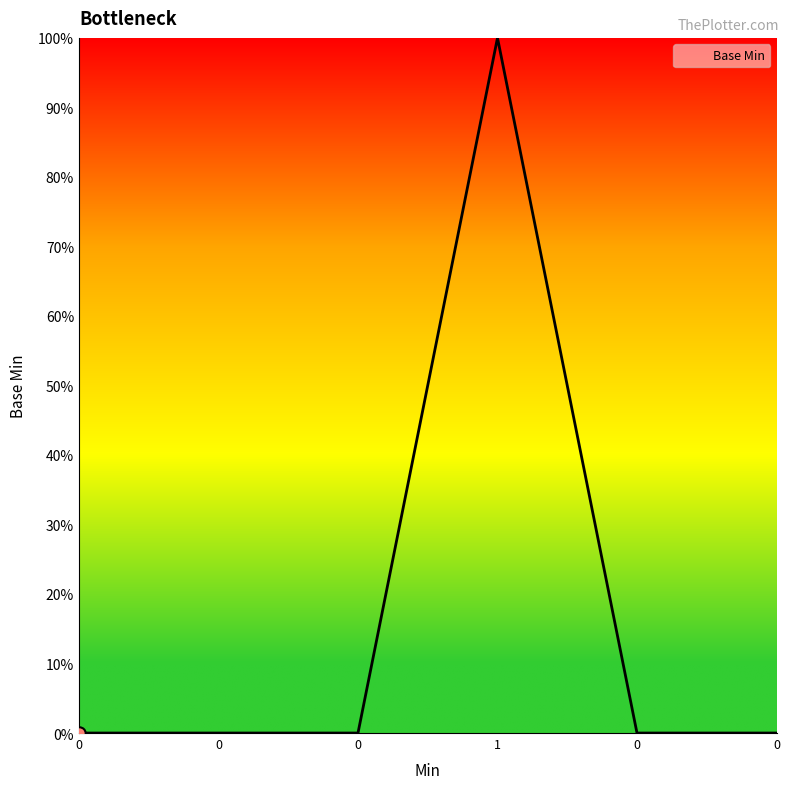

Between 1 and 0, which is larger?

1